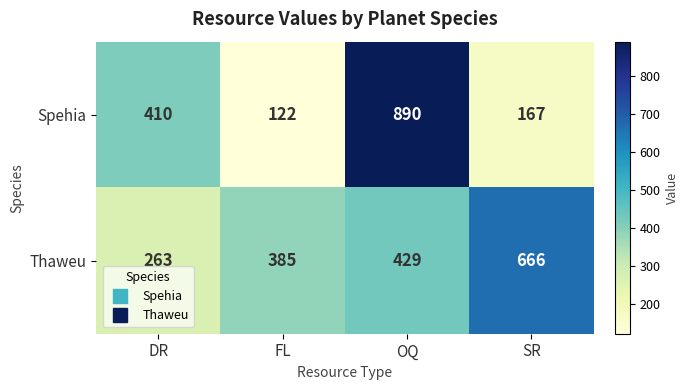

What is the difference between the Thaweu values at OQ and SR?

237